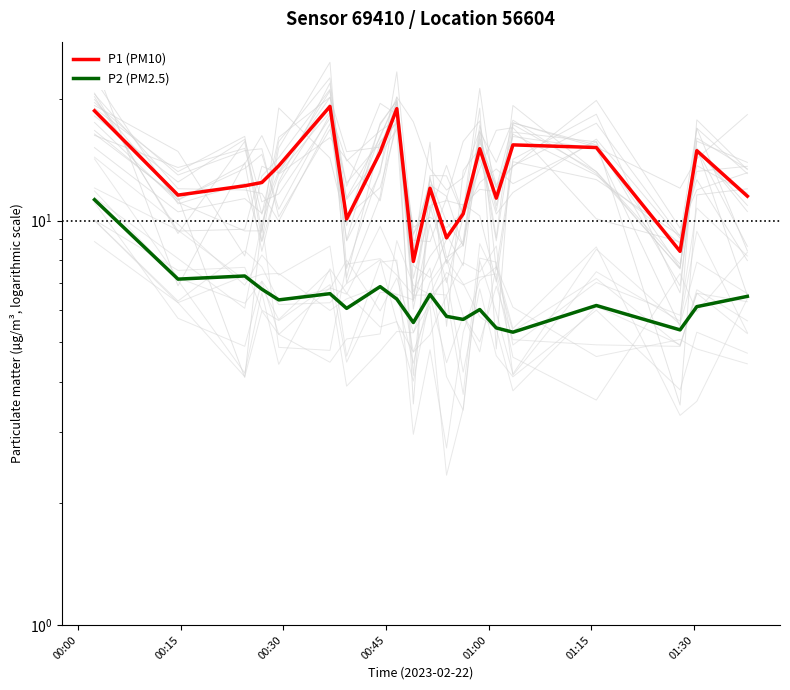

The P1 (PM10) series shows 21.5 at 16. True or false?

False